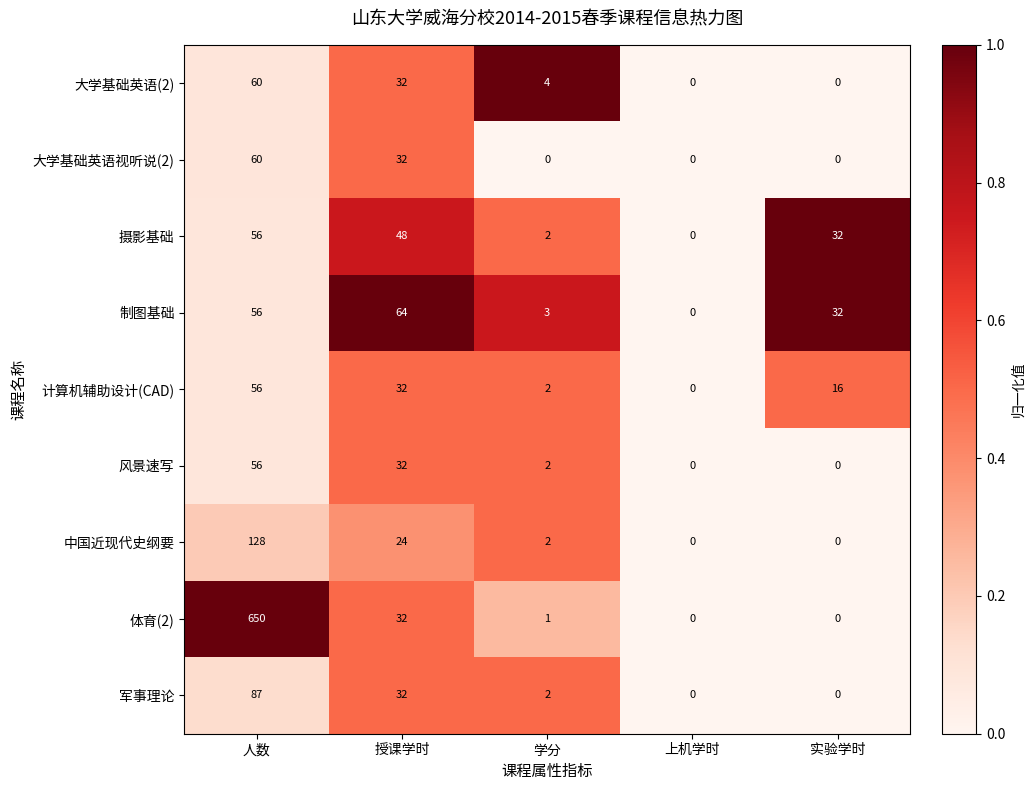

Where does the 计算机辅助设计(CAD) series first go above 16?

人数